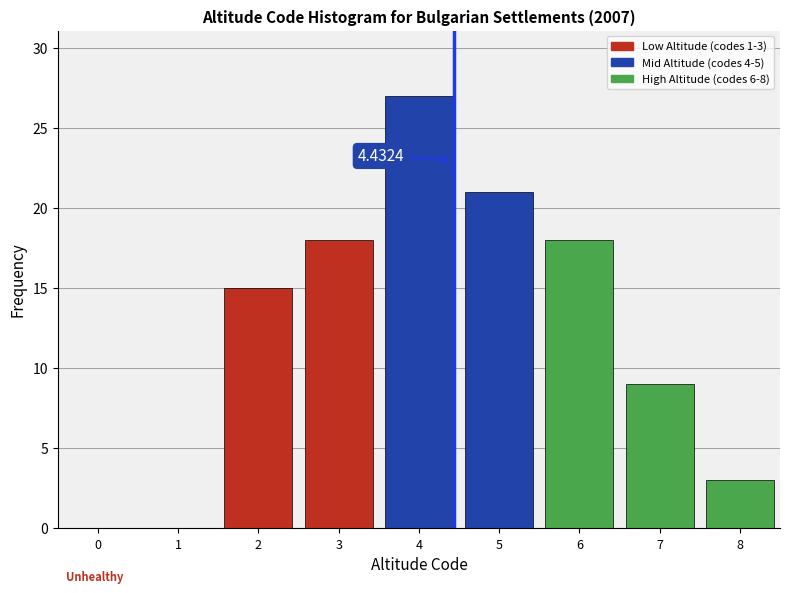

Which range on the x-axis has the tallest bar?

3.5 to 4.5